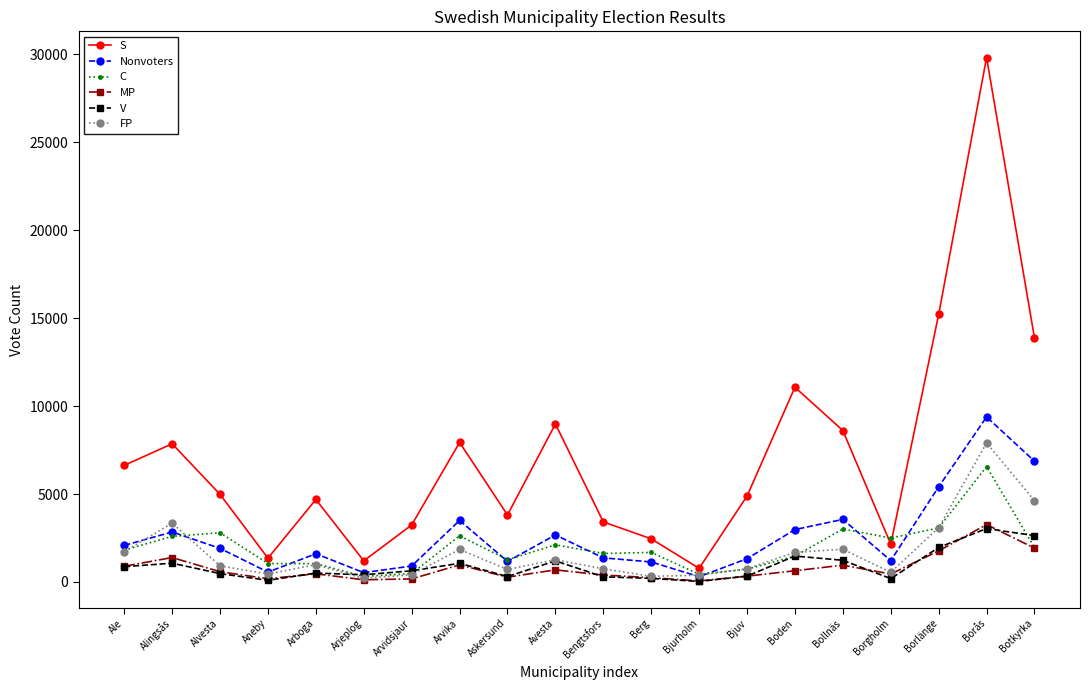

What is the label of the 13th point from the right?

Arvika